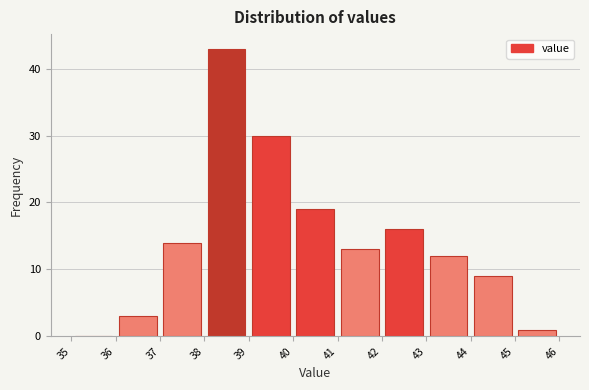

What is the height of the bar covering 41 to 42 on the x-axis? The values are not printed on the chart, so give them approximately, as read against the axis.

13